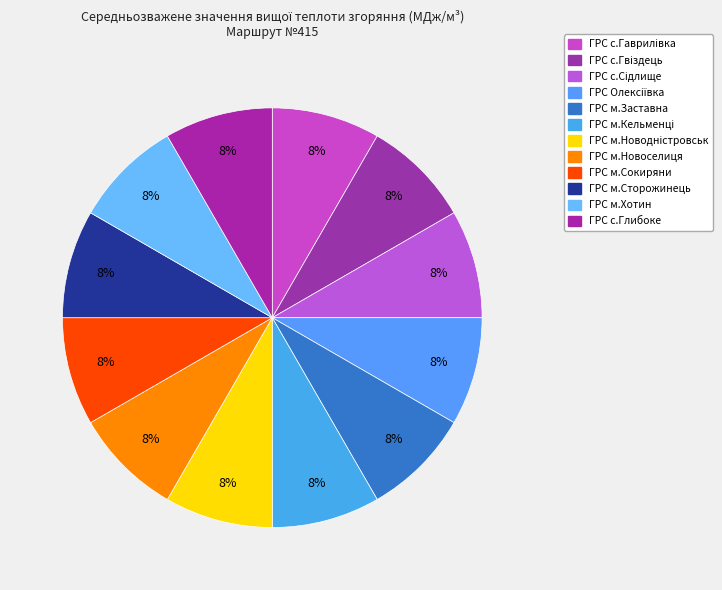

Which category has the smallest portion of the pie?

ГРС Олексіївка